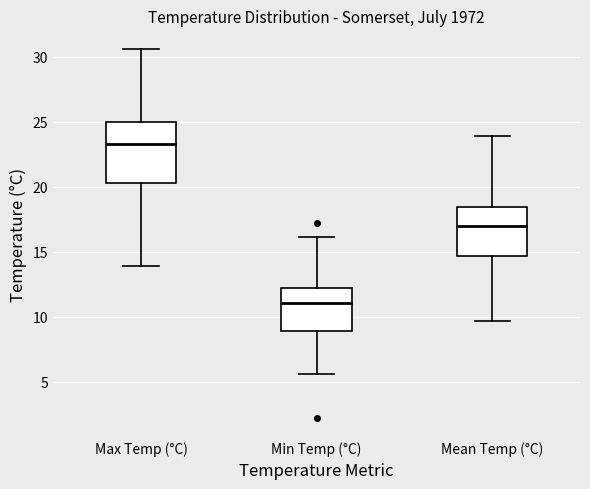

Where is the lower edge of the box for Min Temp (°C) on the y-axis? The values are not printed on the chart, so give them approximately, as read against the axis.

9.0